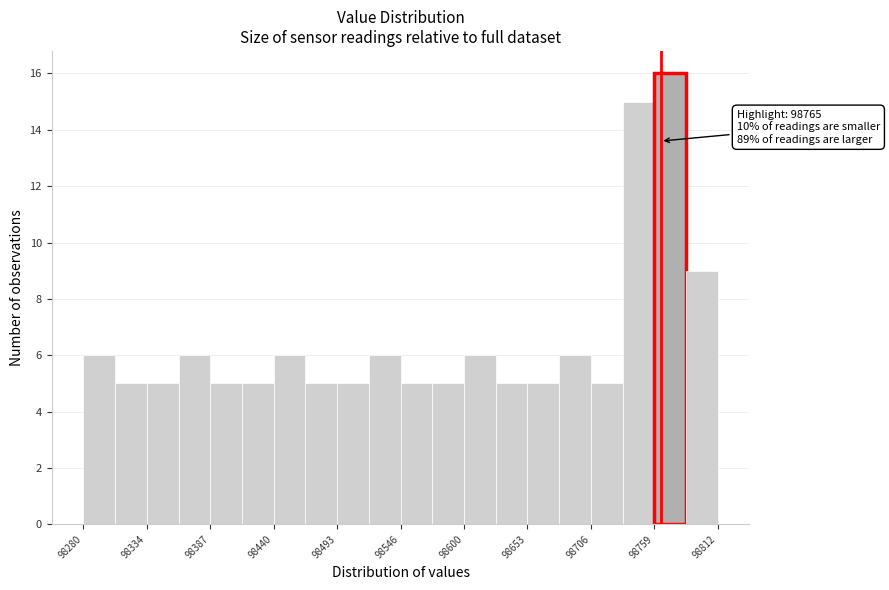

Around what value on the x-axis is the tallest bar? Give the approximate position of its centre, as read against the axis.

98770